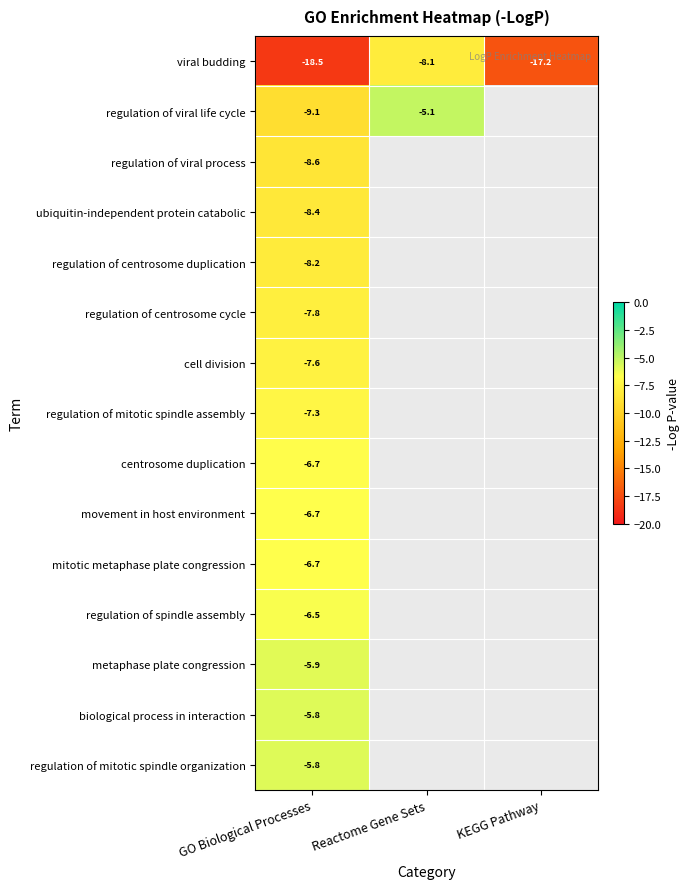

What is the approximate value of viral budding at Reactome Gene Sets?

-8.1